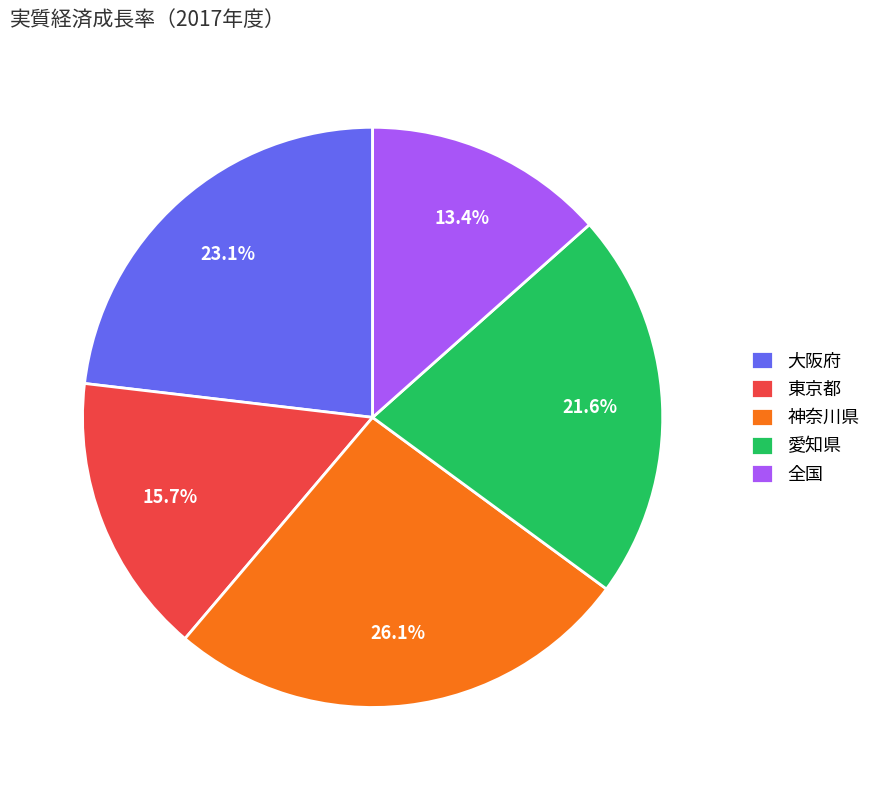

What percentage is the 全国 slice, to the nearest percent?

13%